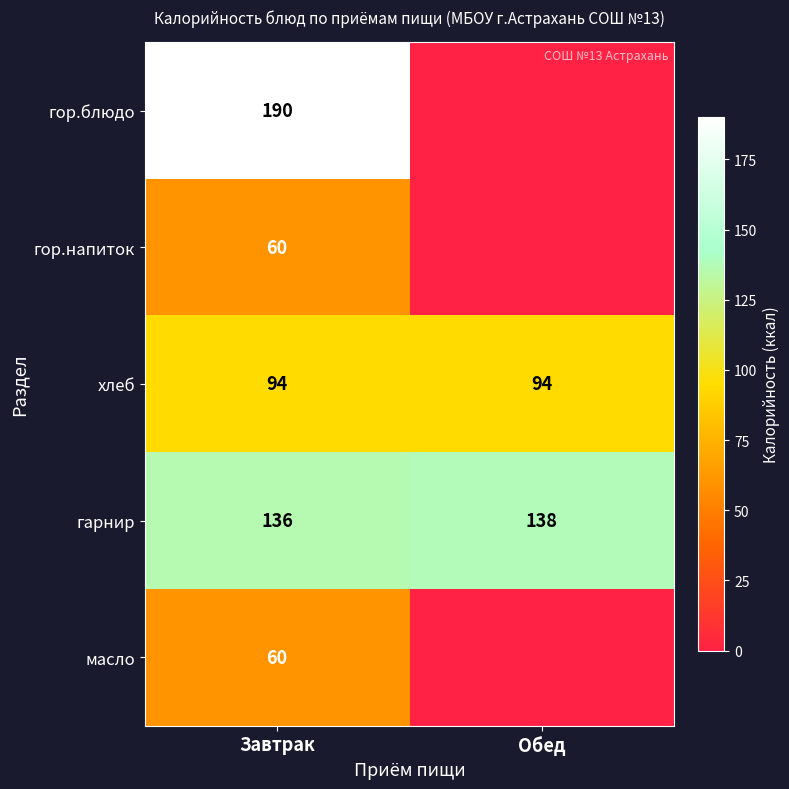

What is the total value across all series at Завтрак?

540